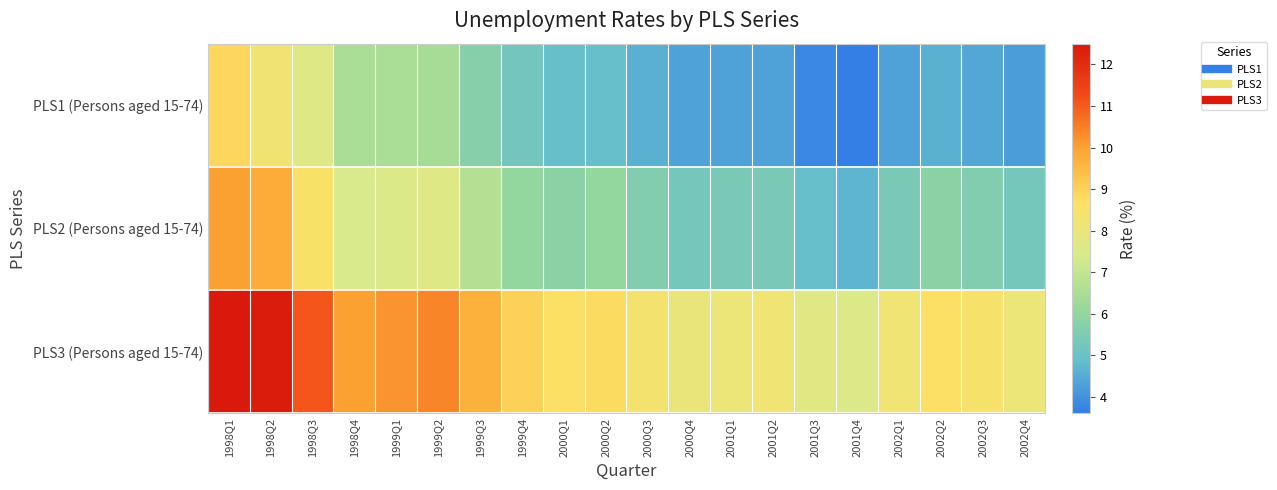

Reading left to right, list all the values displayed in this chart.

PLS1 (Persons aged 15-74): 1998Q1=8.9	1998Q2=8.3	1998Q3=7.6	1998Q4=6.5	1999Q1=6.5	1999Q2=6.4	1999Q3=5.7	1999Q4=5.2	2000Q1=4.9	2000Q2=4.9	2000Q3=4.6	2000Q4=4.3	2001Q1=4.3	2001Q2=4.3	2001Q3=3.8	2001Q4=3.6	2002Q1=4.3	2002Q2=4.6	2002Q3=4.4	2002Q4=4.2
PLS2 (Persons aged 15-74): 1998Q1=10.0	1998Q2=9.8	1998Q3=8.6	1998Q4=7.4	1999Q1=7.5	1999Q2=7.6	1999Q3=6.7	1999Q4=6.0	2000Q1=5.8	2000Q2=6.0	2000Q3=5.6	2000Q4=5.3	2001Q1=5.4	2001Q2=5.4	2001Q3=4.9	2001Q4=4.7	2002Q1=5.4	2002Q2=5.8	2002Q3=5.6	2002Q4=5.3
PLS3 (Persons aged 15-74): 1998Q1=12.5	1998Q2=12.4	1998Q3=11.1	1998Q4=10.0	1999Q1=10.2	1999Q2=10.4	1999Q3=9.7	1999Q4=9.0	2000Q1=8.7	2000Q2=8.8	2000Q3=8.4	2000Q4=8.0	2001Q1=8.1	2001Q2=8.2	2001Q3=7.7	2001Q4=7.5	2002Q1=8.2	2002Q2=8.7	2002Q3=8.5	2002Q4=8.1